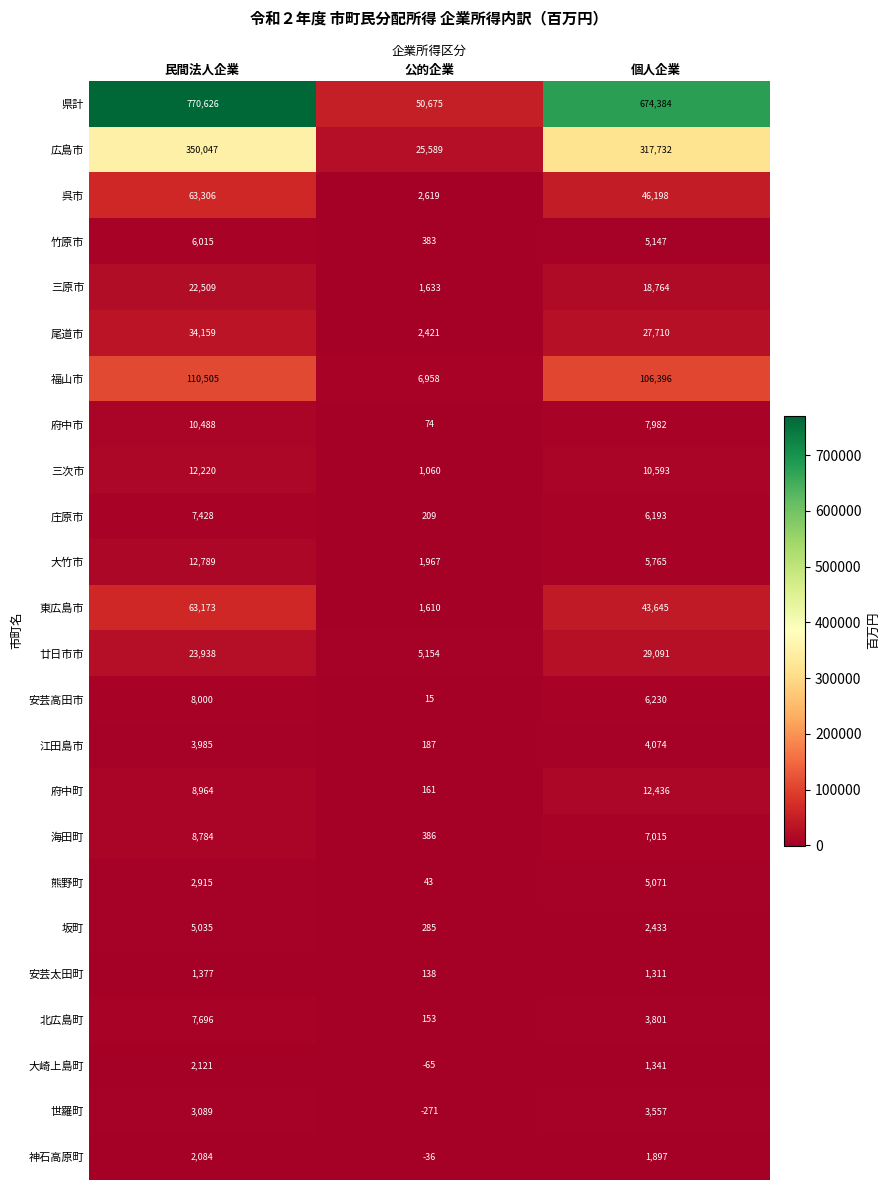

What is the sum of all 安芸太田町 values?

2826